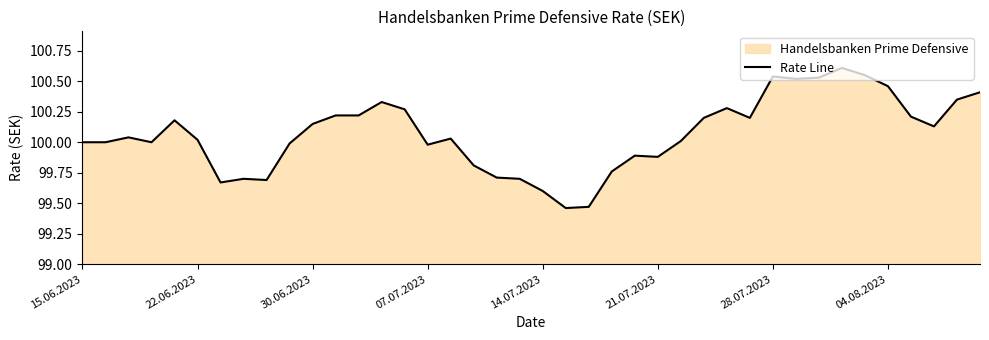

Does the chart have visible grid lines?

No